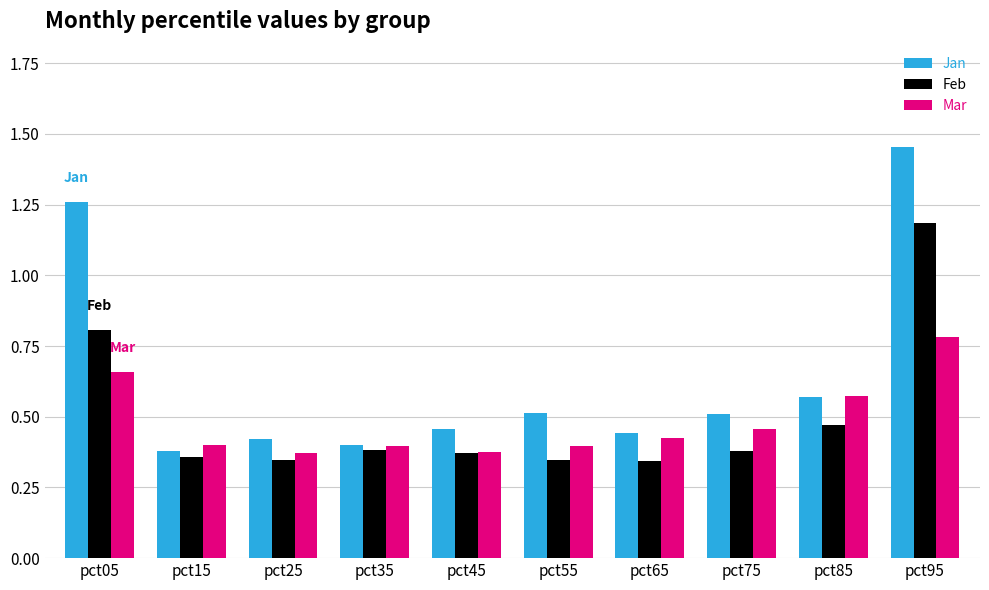

What is the sum of all Feb values?

5.0